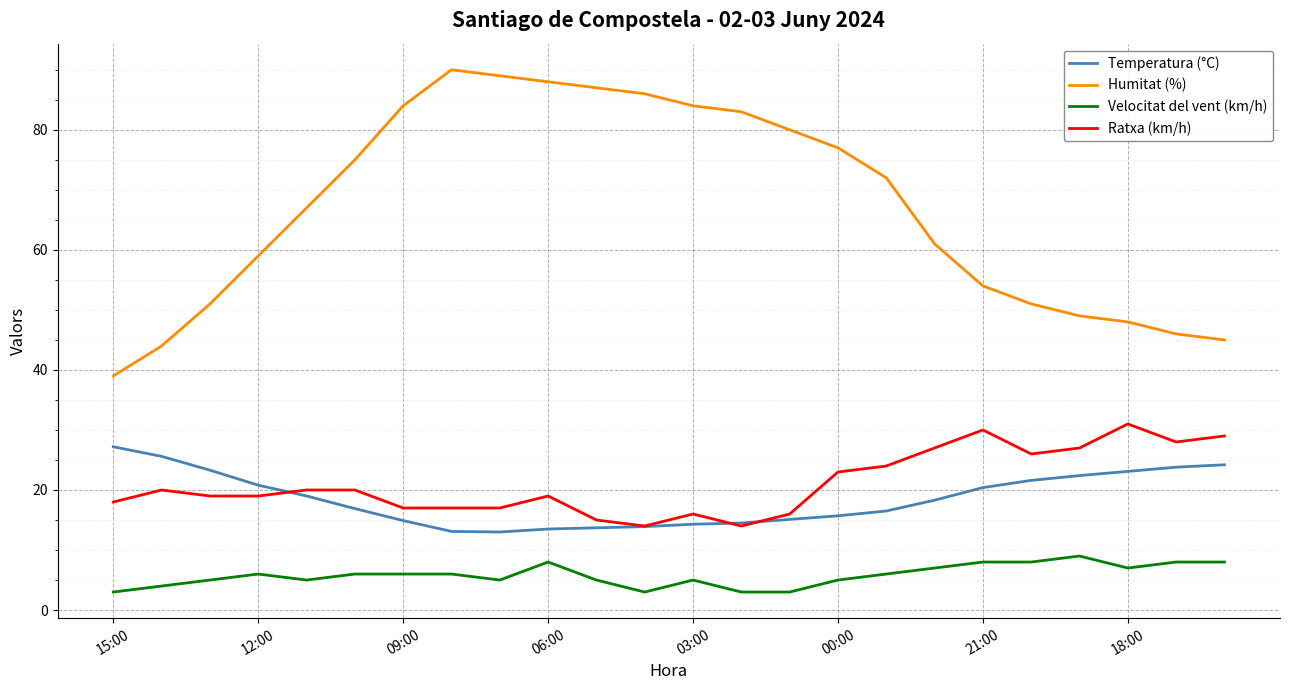

Which series has the largest range (max minus min)?

Humitat (%)